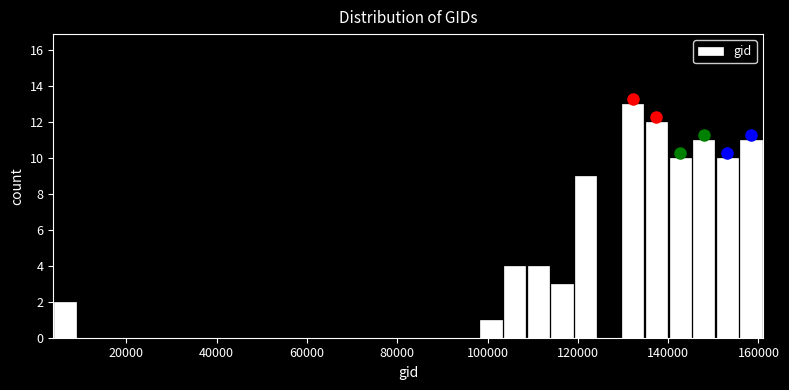

Read against the x-axis, roughly where is the centre of the tallest bar?

132000